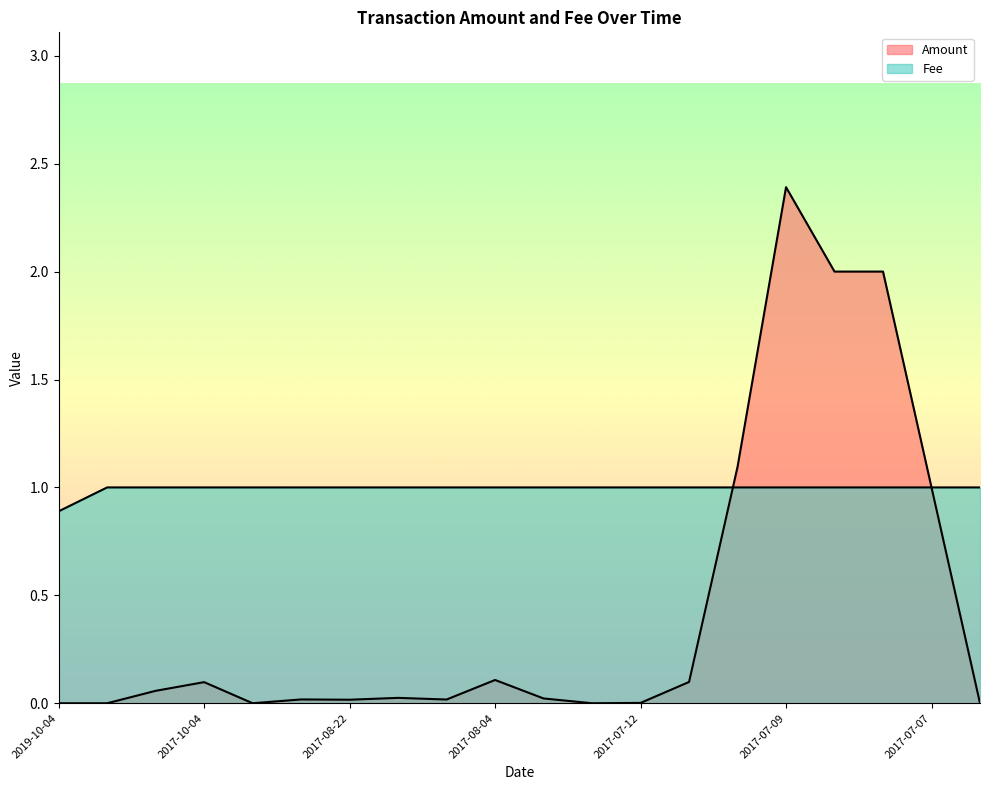

How many data points does each series have?

20